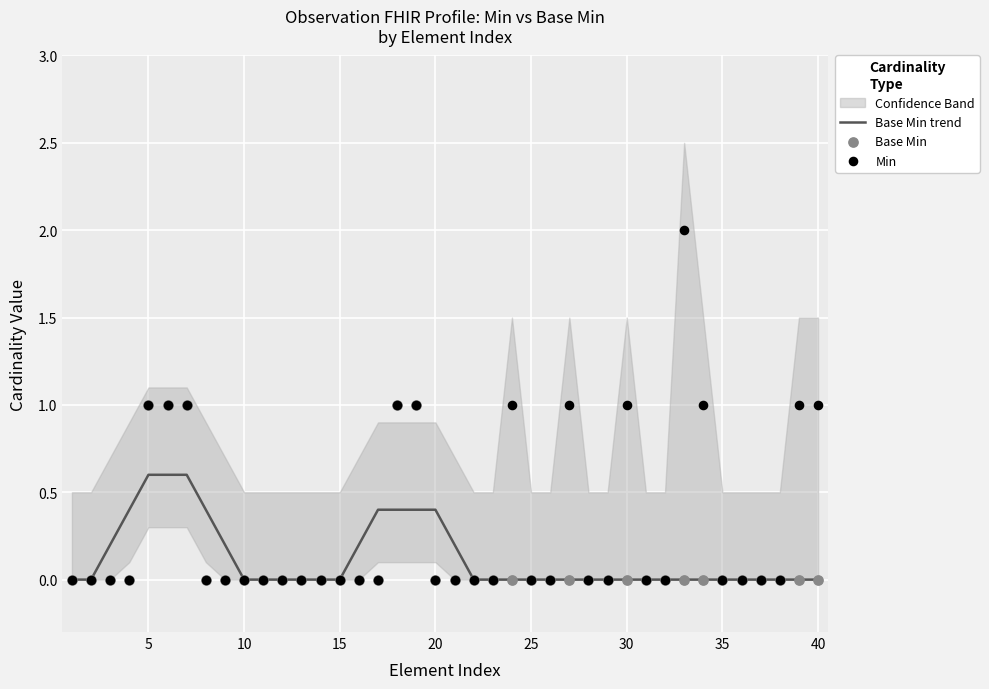

What is the maximum value for Base Min trend?

0.6